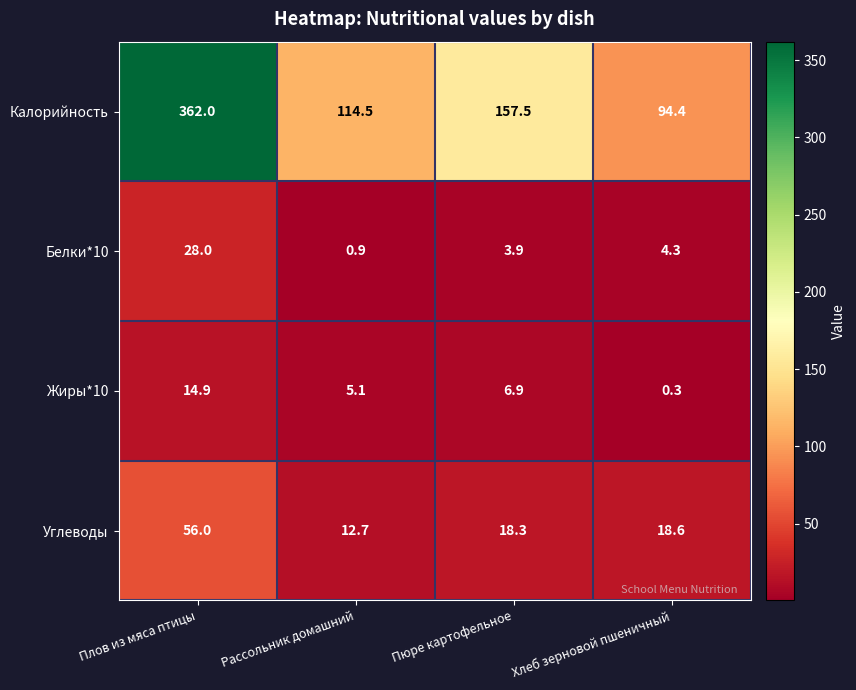

What is the minimum value for Белки*10?

0.9